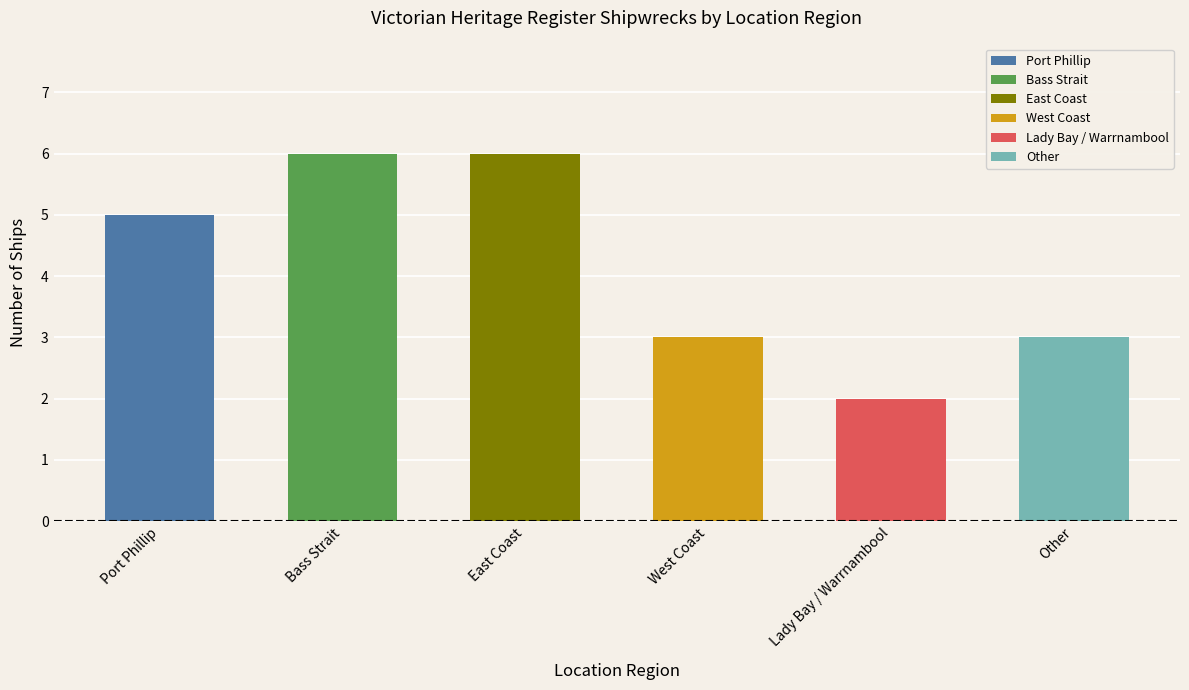

Are the bars grouped side by side (vs. stacked)?

No